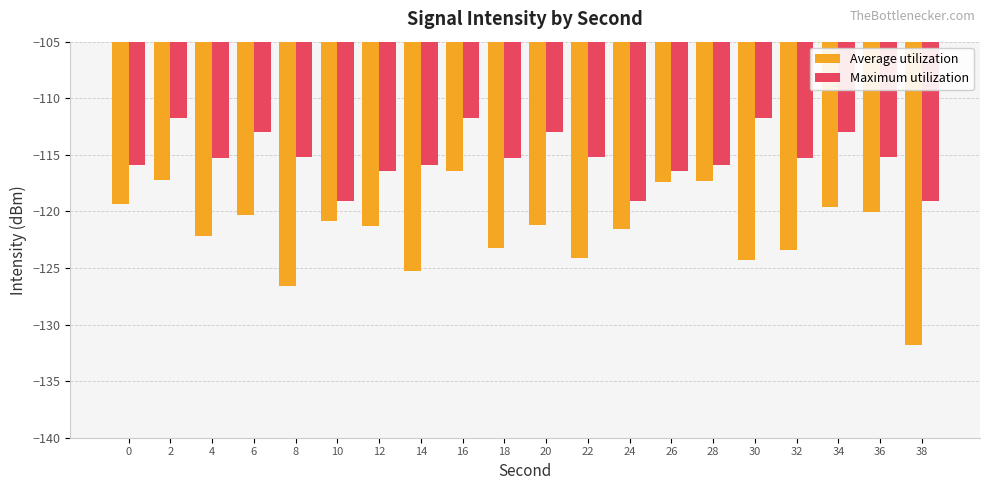

List the series in order of their overall mean, lowest first.

Average utilization, Maximum utilization